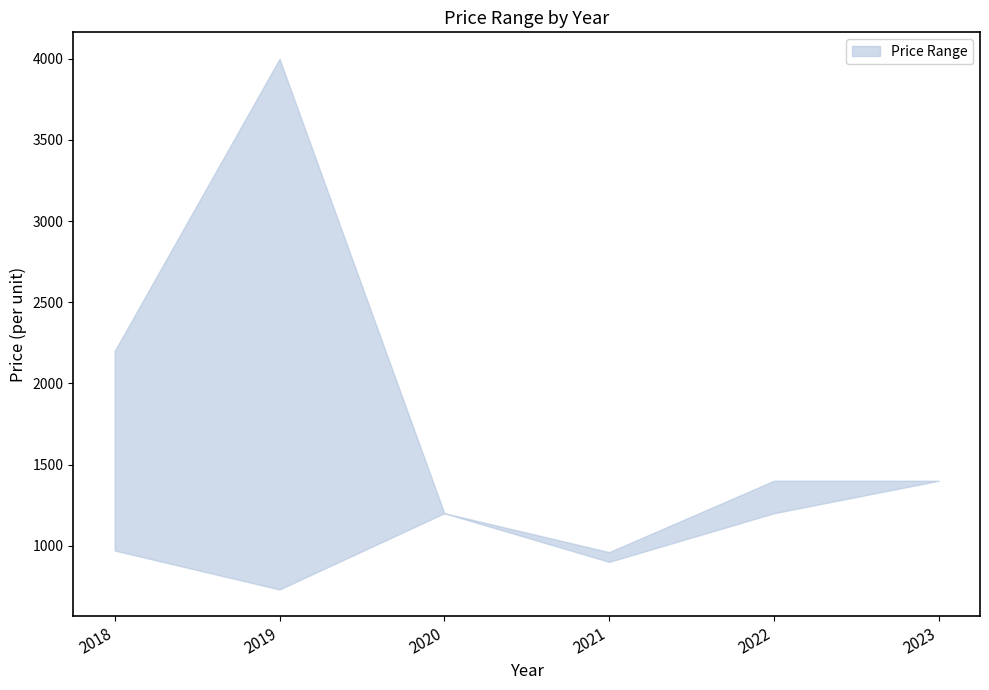

Rank the series at 2020 from highest to lowest value.

upper, lower